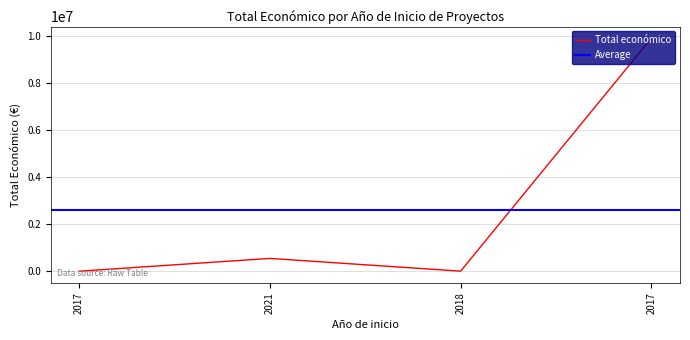

Rank the categories by value from lowest to highest.

2017, 2018, 2021, 2017